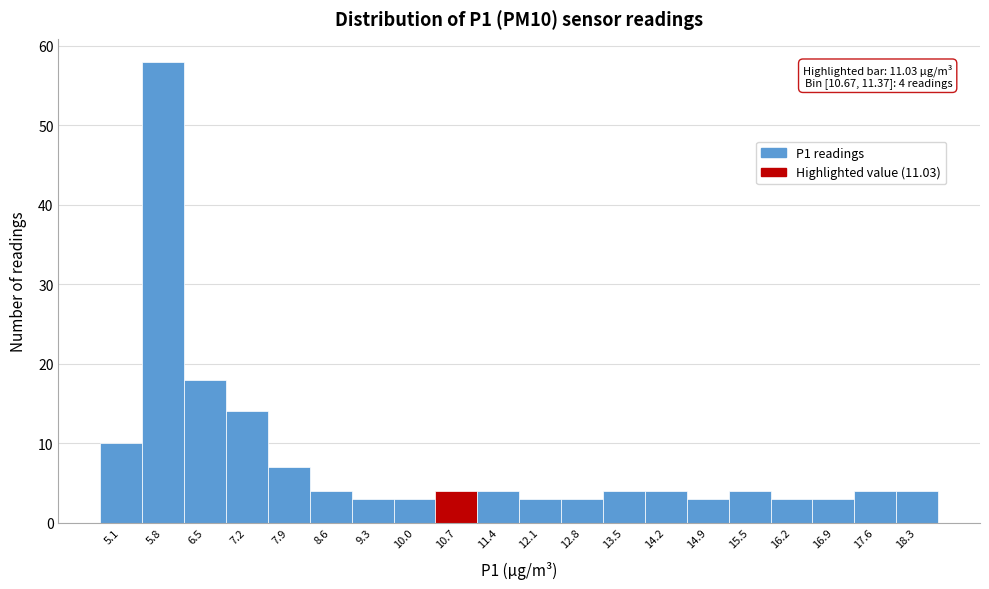

Reading right to left, what are all the values shown in this chart?

18.3=4	17.6=4	16.9=3	16.2=3	15.5=4	14.9=3	14.2=4	13.5=4	12.8=3	12.1=3	11.4=4	10.7=4	10.0=3	9.3=3	8.6=4	7.9=7	7.2=14	6.5=18	5.8=58	5.1=10